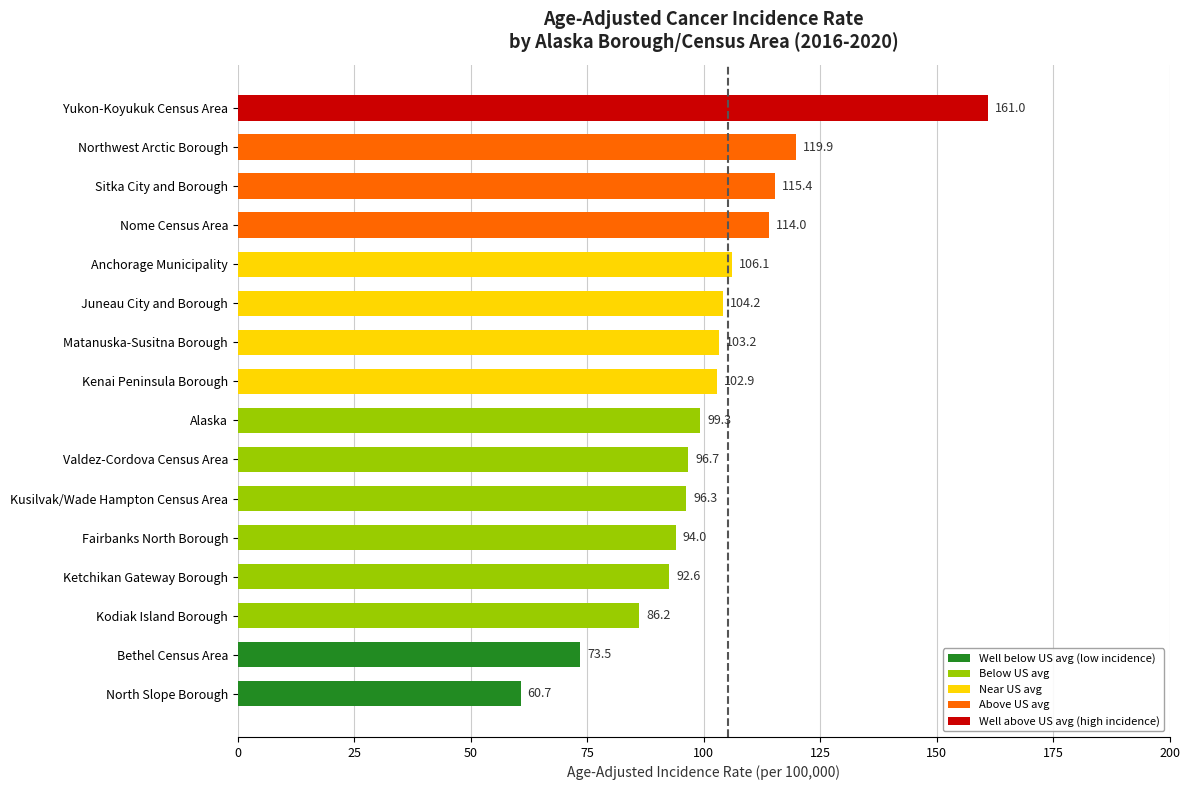

Read the value at Nome Census Area.

114.0